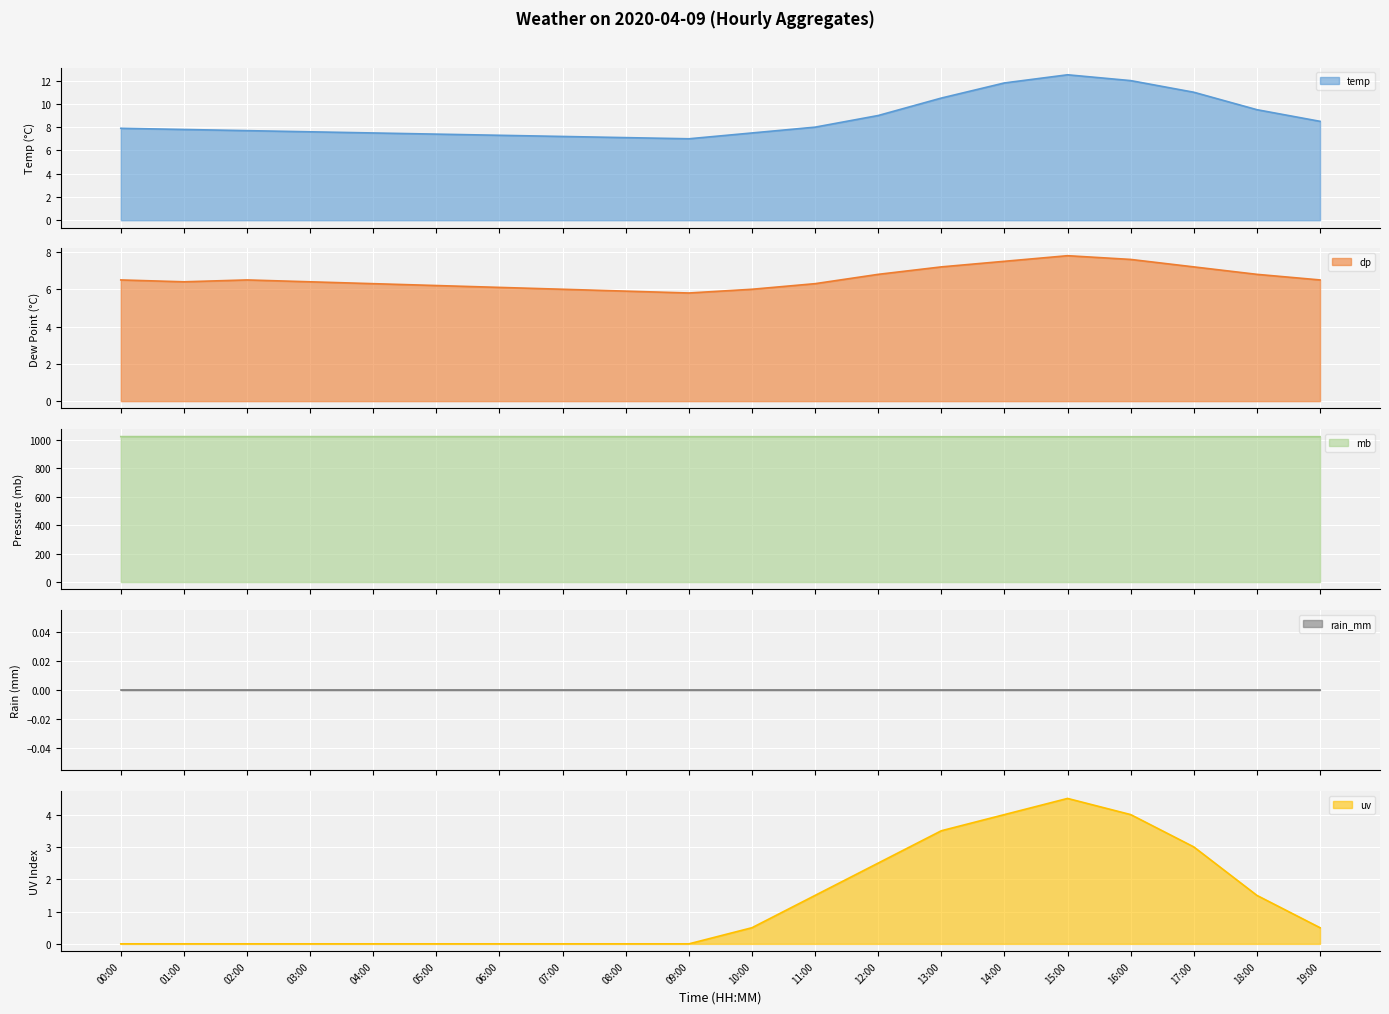

At which category does temp reach its first local peak?

15:00